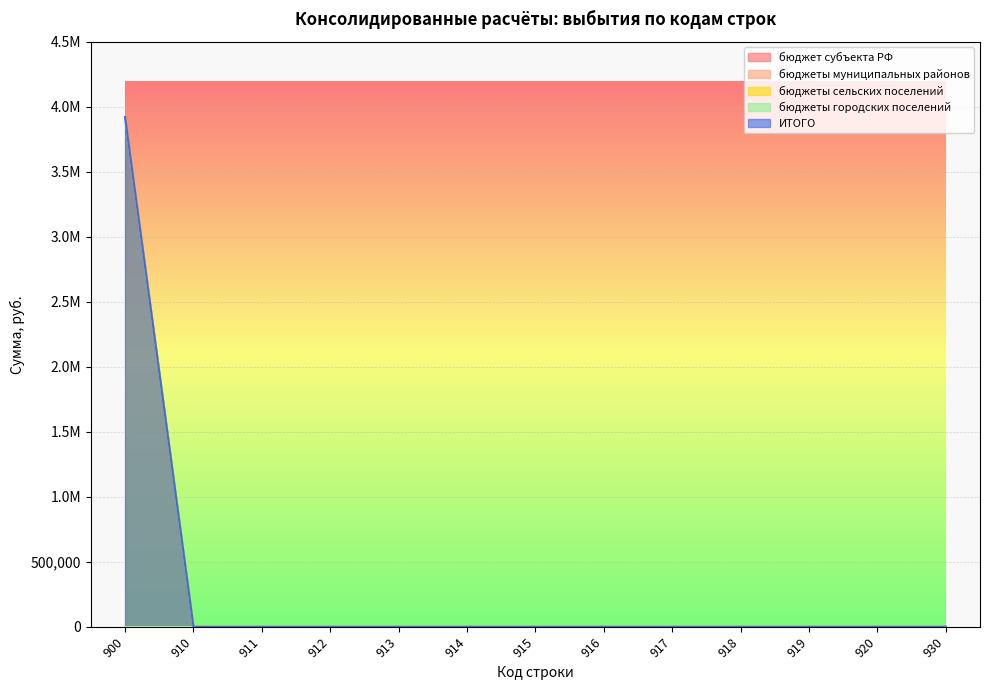

Which category has the highest value across all series?

900